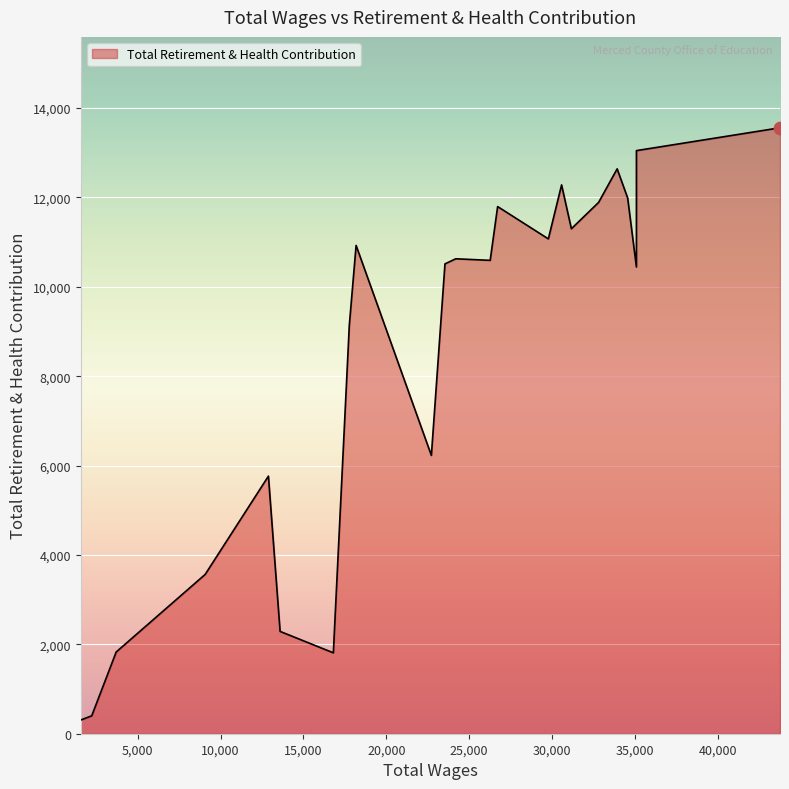

What is the difference between the maximum and minimum values?

13250